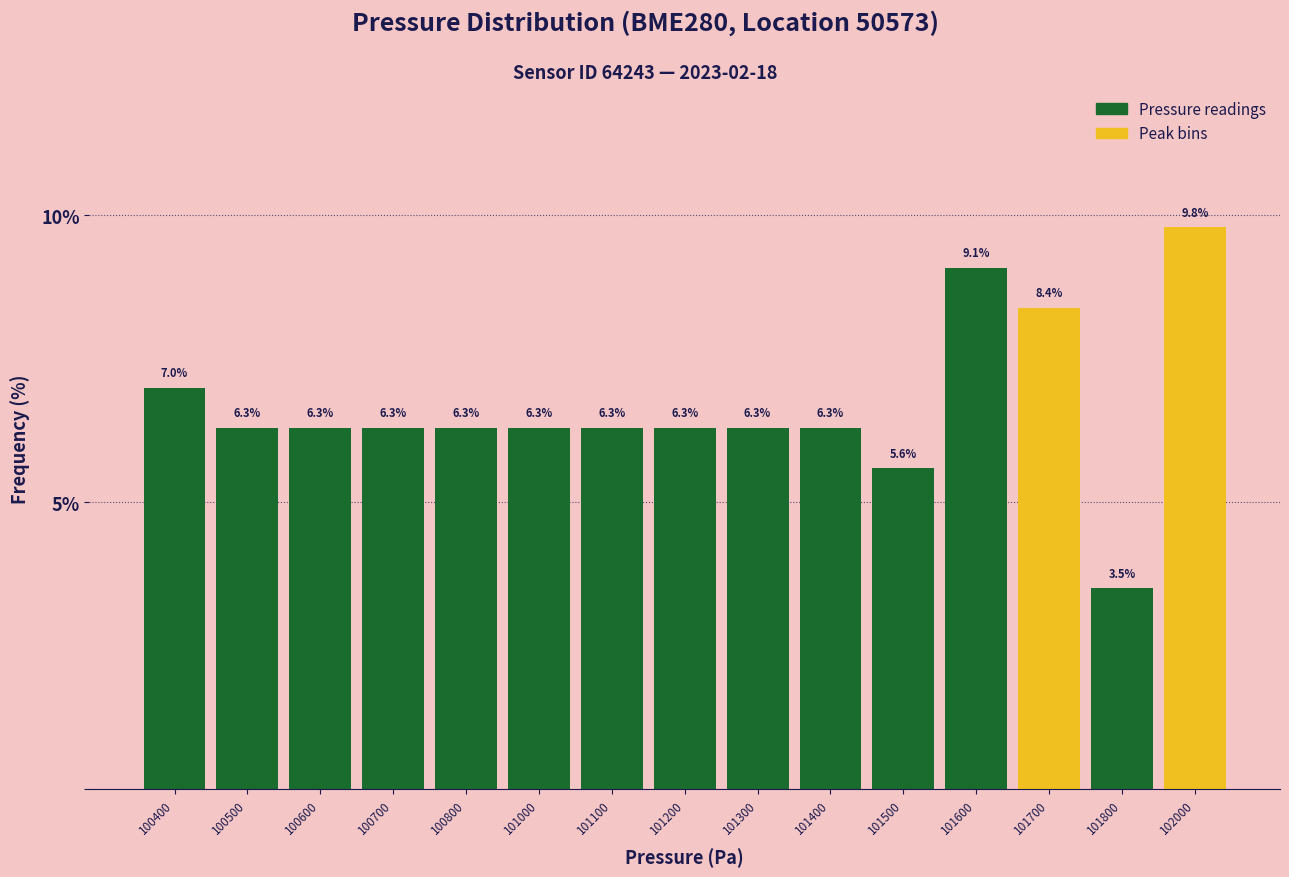

Reading left to right, transcribe all the data shown in this chart.

100400=7.0	100500=6.3	100600=6.3	100700=6.3	100800=6.3	101000=6.3	101100=6.3	101200=6.3	101300=6.3	101400=6.3	101500=5.6	101600=9.1	101700=8.4	101800=3.5	102000=9.8